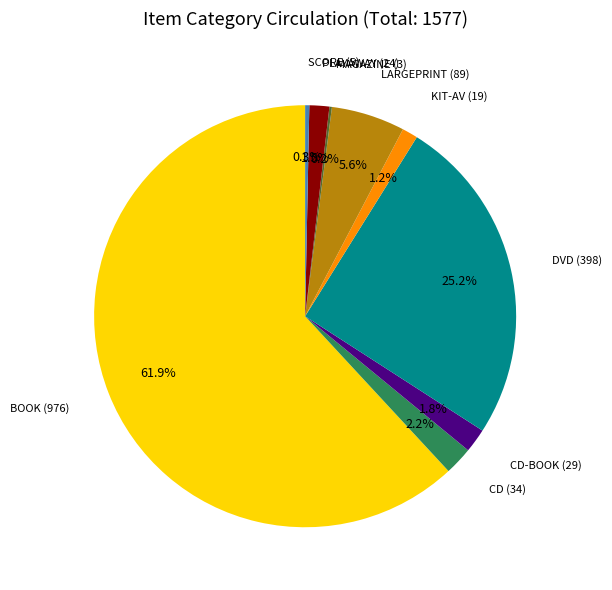

Is there any slice that represents more than half of the pie?

Yes